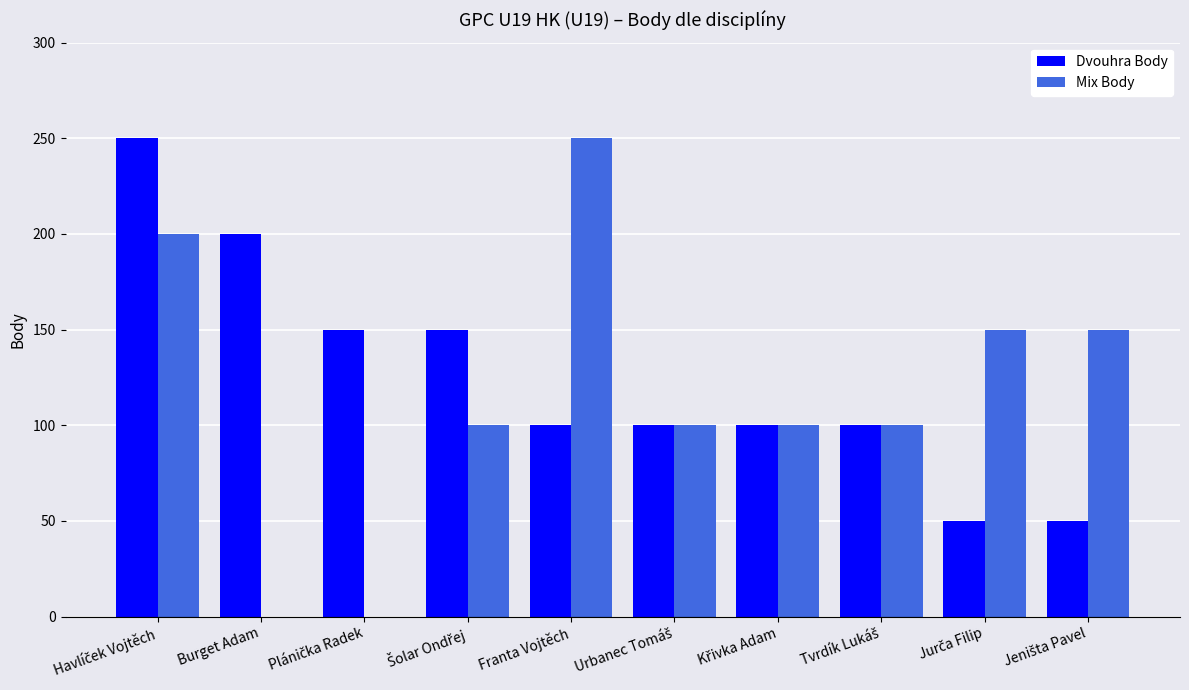

True or false: Mix Body has a value of 250 at Franta Vojtěch.

True